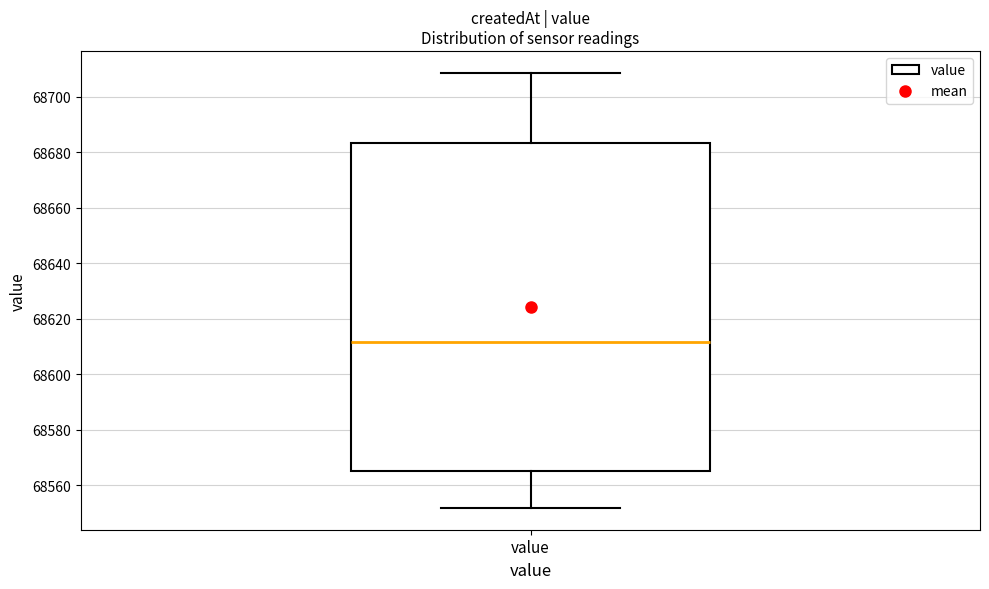

Where does the median line of the box for value sit on the y-axis? The values are not printed on the chart, so give them approximately, as read against the axis.

68612